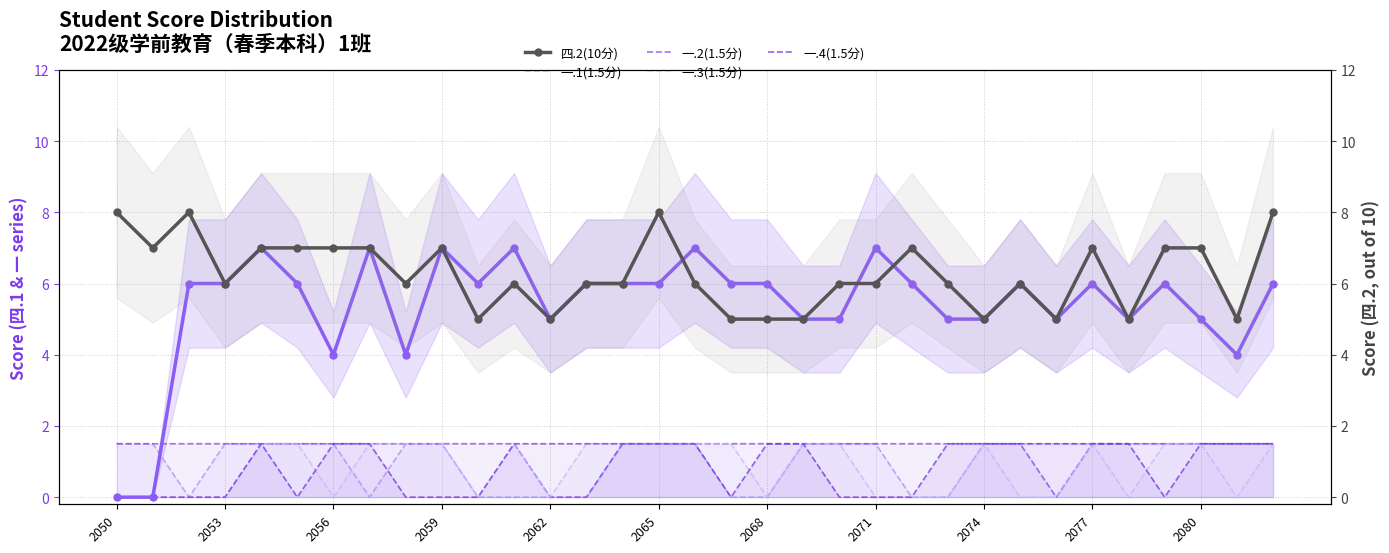

Which series has the largest total across all categories?

四.2(10分)